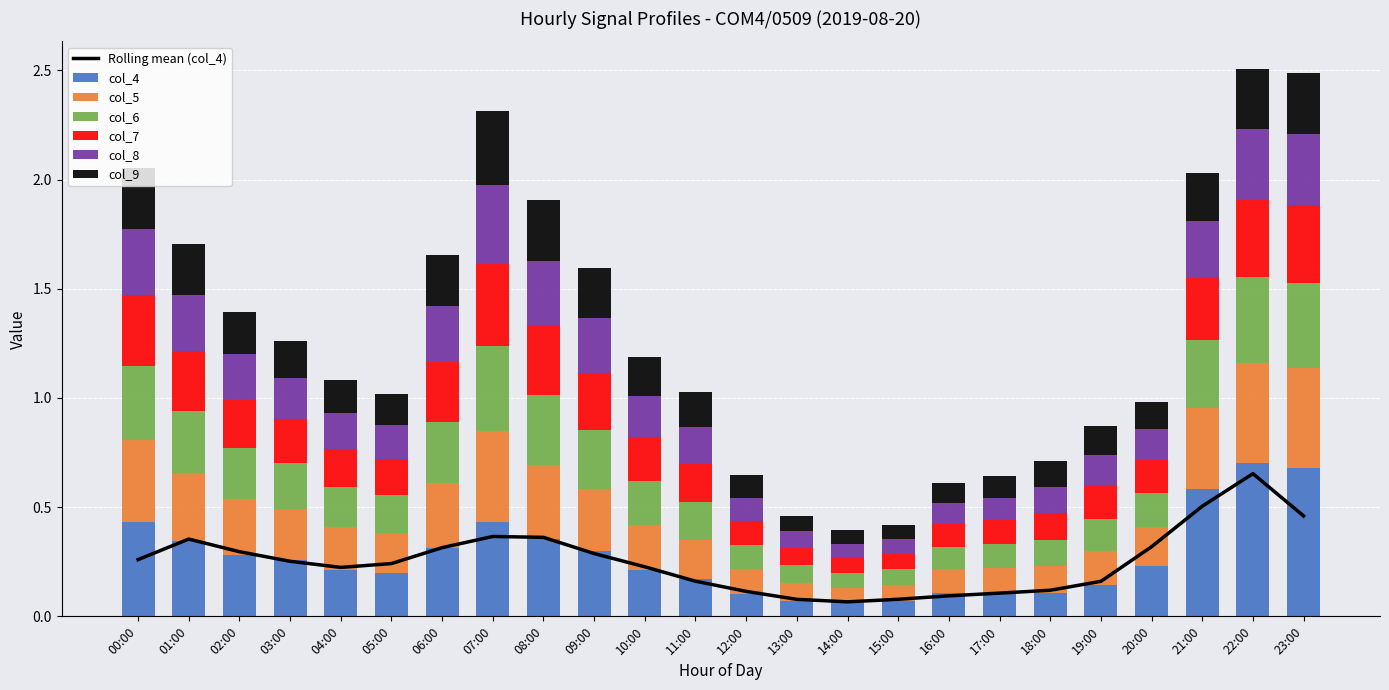

Read the col_5 value at 11:00.

0.2